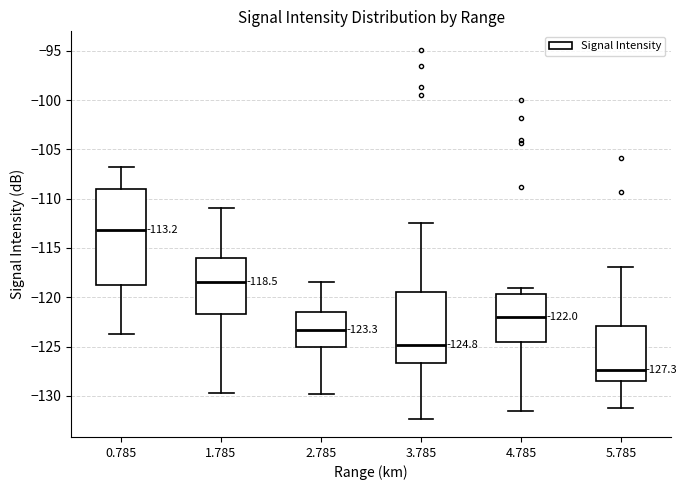

Which box is the tallest, from its lower edge to its upper edge?

0.785